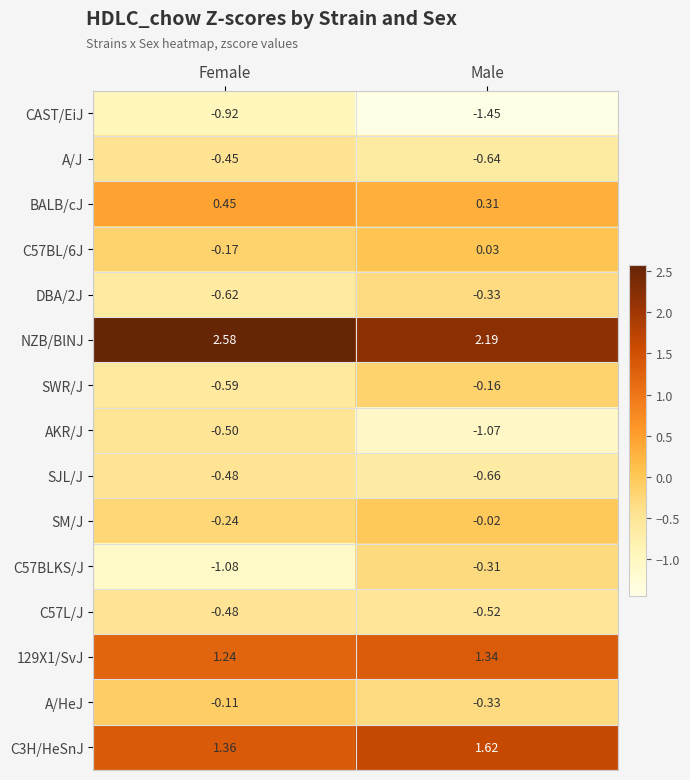

At which category is the sum across all series the highest?

Male